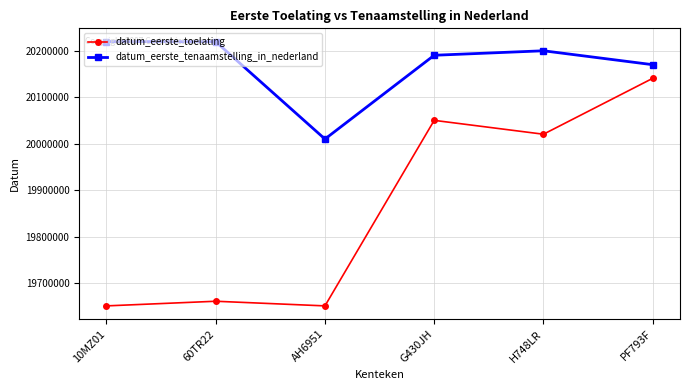

What position from the right is 10MZ01?

6